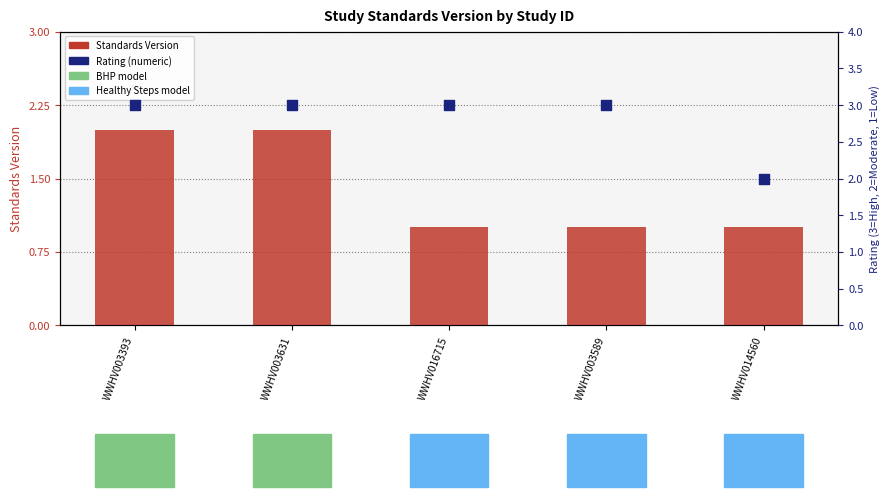

At which category is the sum across all series the highest?

WWHV003393